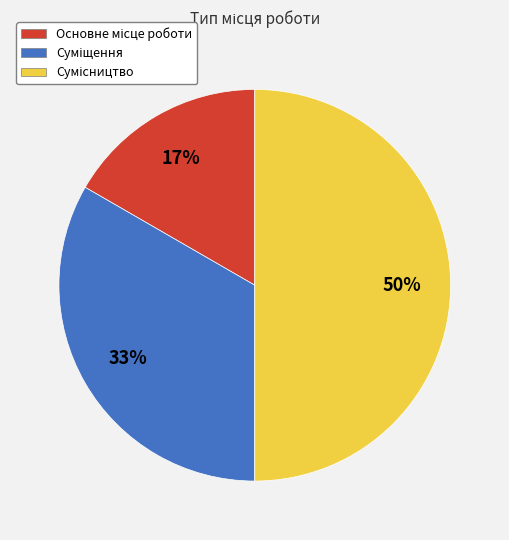

To the nearest percent, what is the difference between the largest and smallest slice percentages?

33%